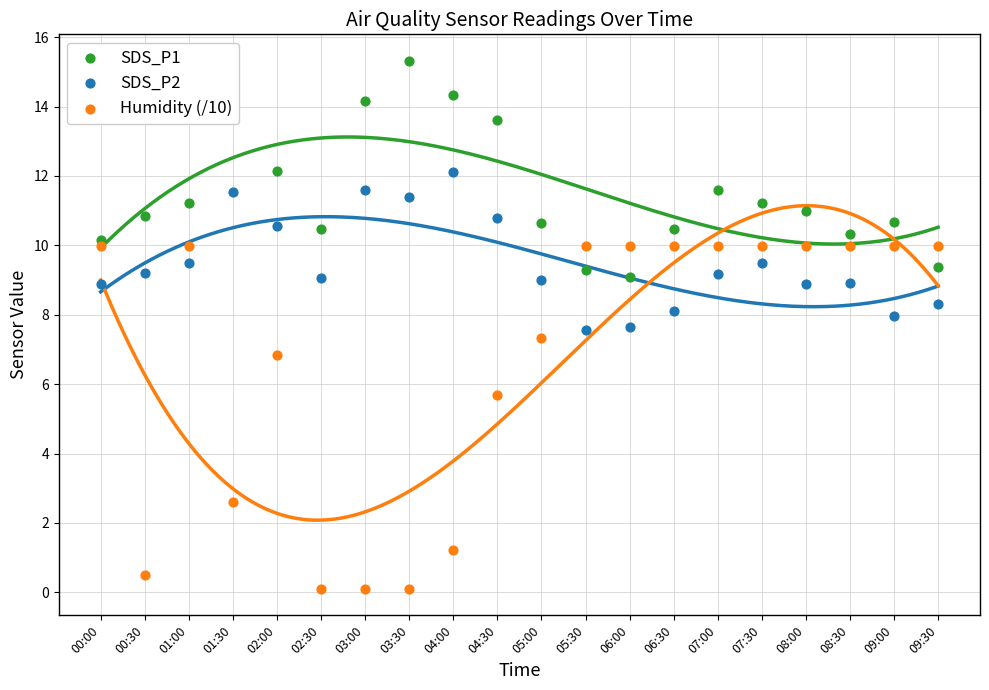

At which category is the sum across all series the highest?

07:00